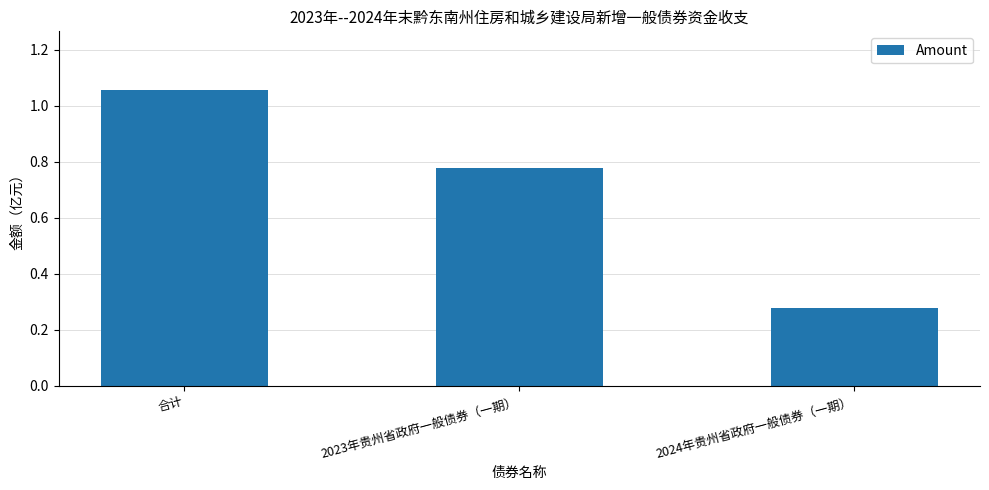

List the labels in order of value, largest first.

合计, 2023年贵州省政府一般债券（一期）, 2024年贵州省政府一般债券（一期）